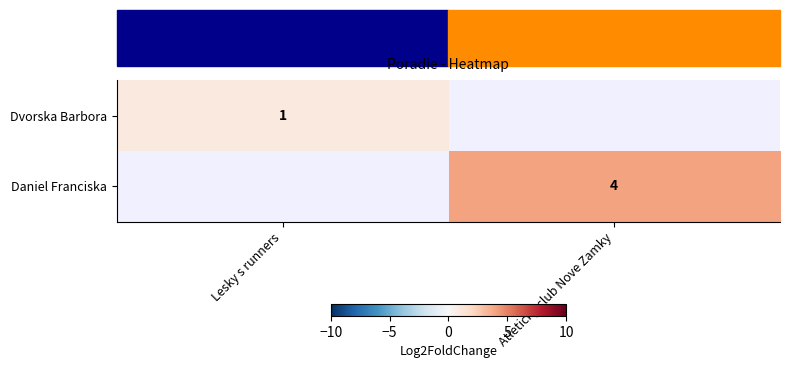

The value of Dvorska Barbora at Lesky s runners is 0. True or false?

False